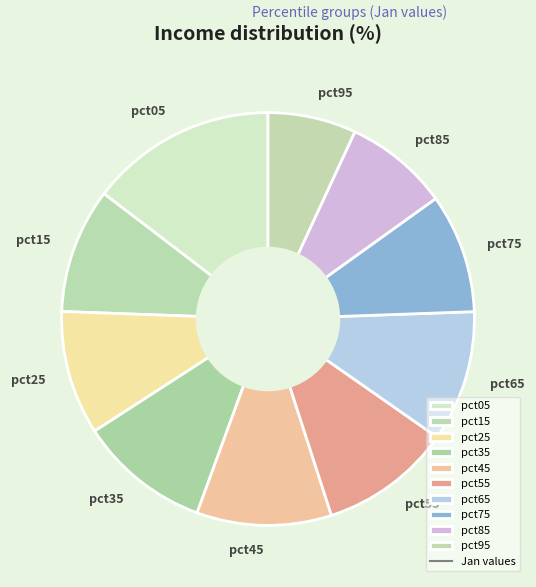

What is the smallest slice in the pie chart?

pct95